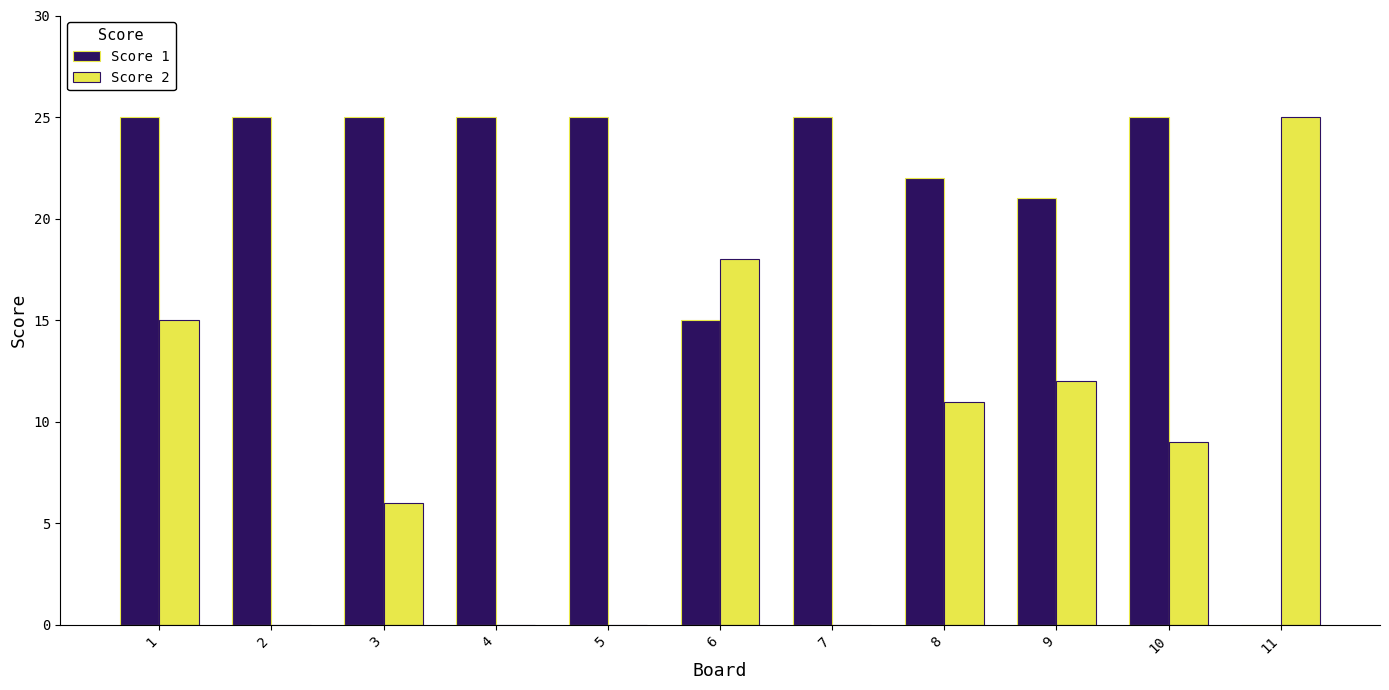

Reading left to right, extract all data points from this chart.

Score 1: 25	25	25	25	25	15	25	22	21	25	0
Score 2: 15	0	6	0	0	18	0	11	12	9	25